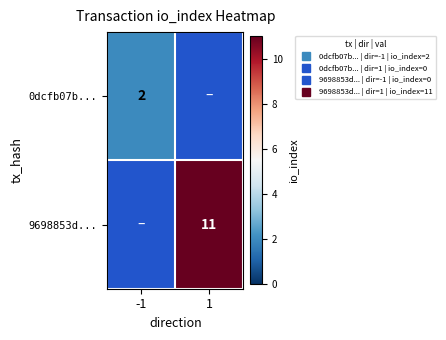

Count the number of data series in this chart.

2